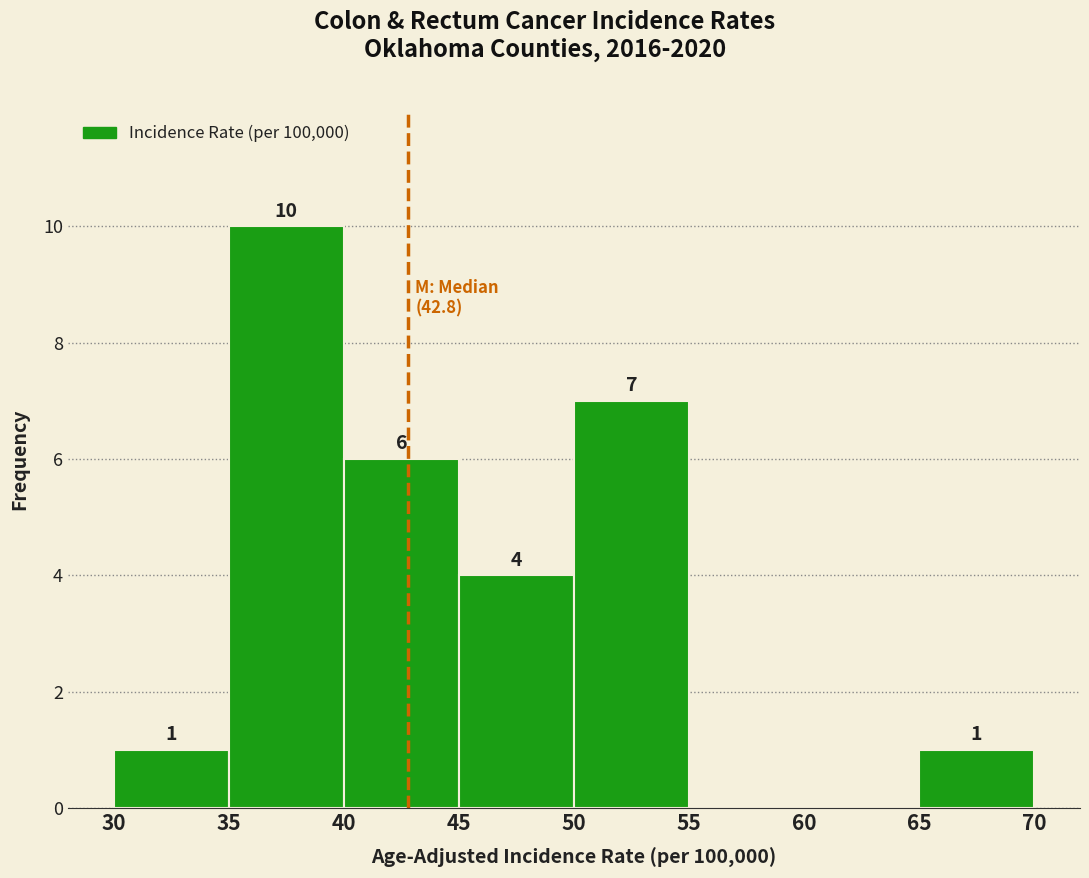

Over which range of the x-axis is the bar tallest?

35 to 40